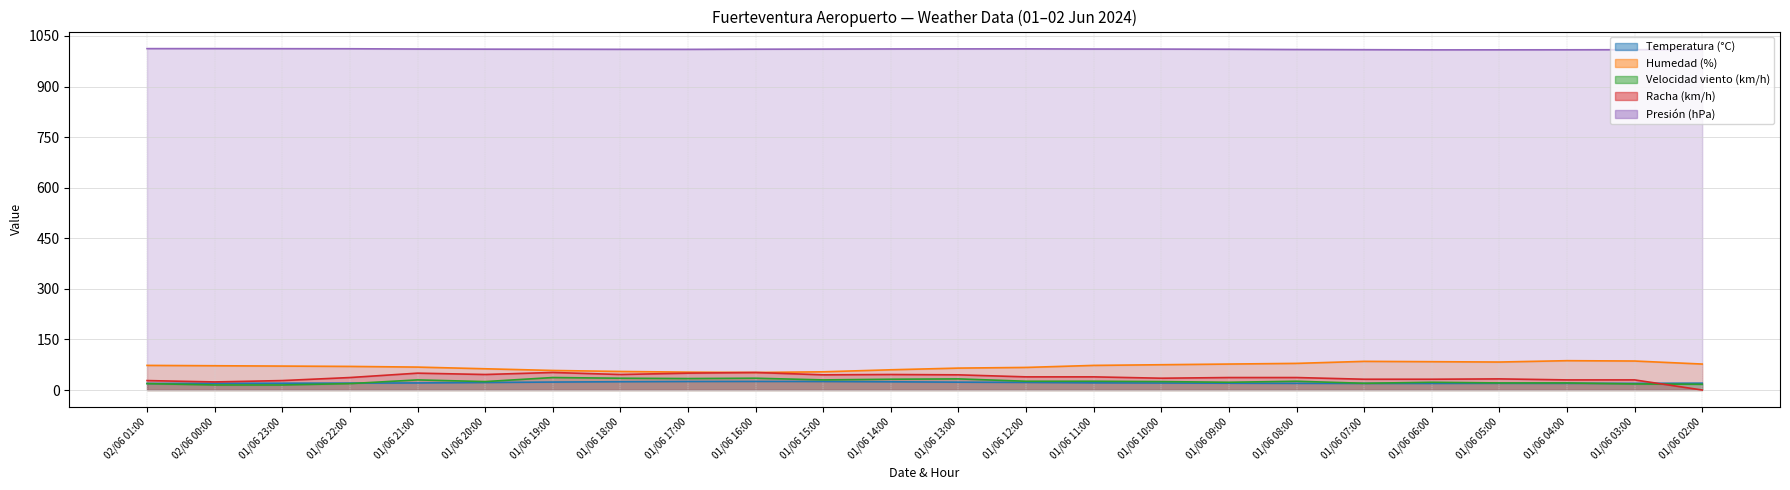

Rank the series at 01/06 17:00 from highest to lowest value.

Presión (hPa), Humedad (%), Racha (km/h), Velocidad viento (km/h), Temperatura (°C)